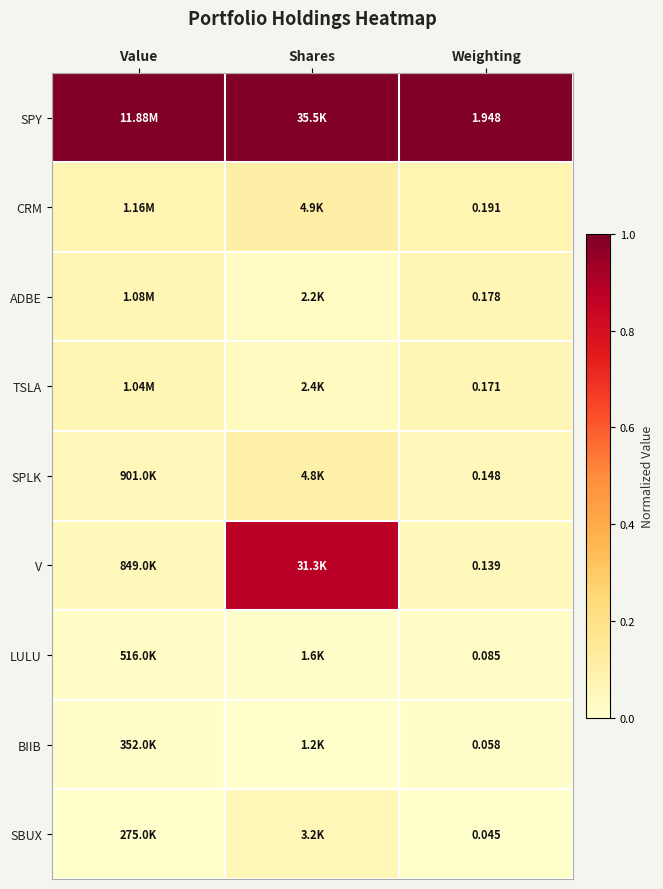

Is the value of LULU at Weighting greater than the value of ADBE at Weighting?

No